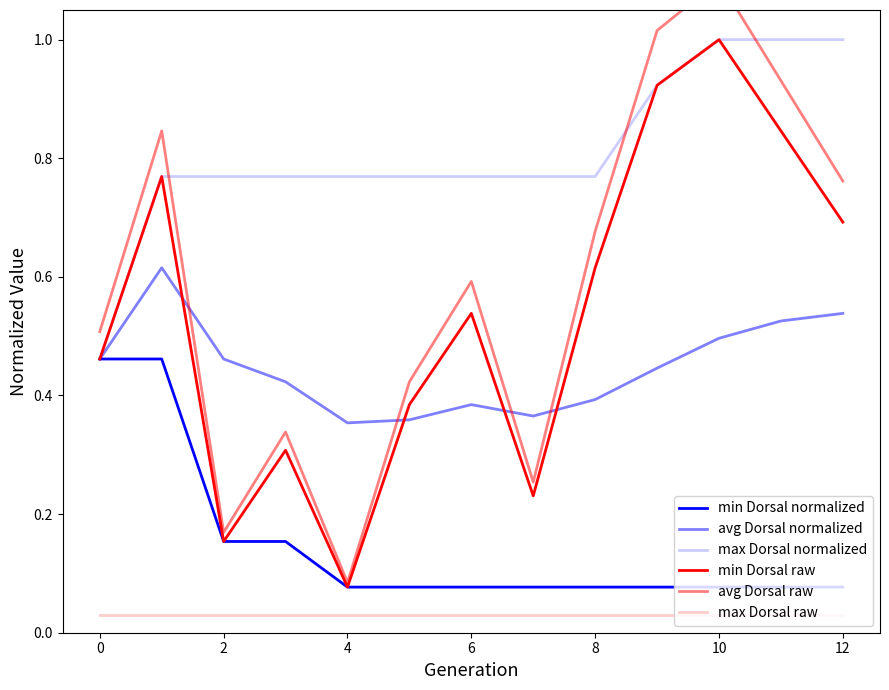

Which label corresponds to the largest value in the chart?

10